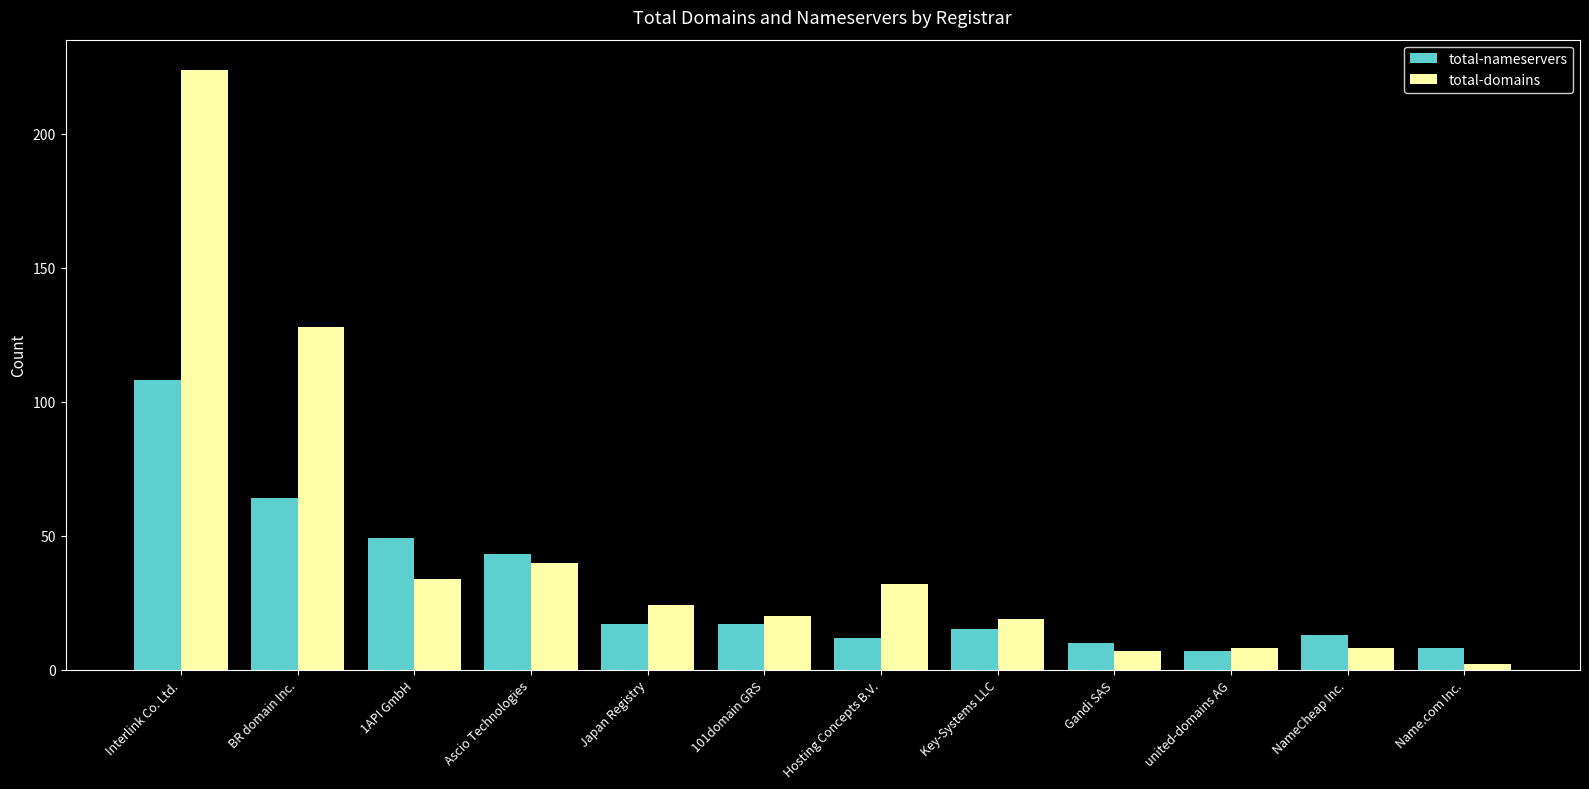

List the series in order of their overall mean, highest first.

total-domains, total-nameservers